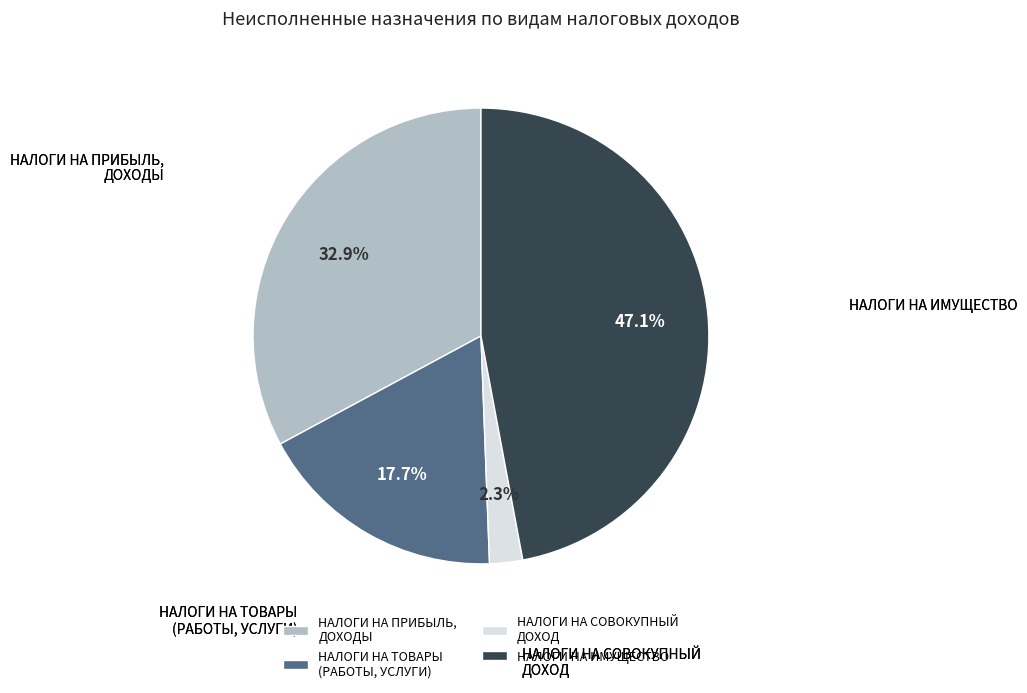

Is there any slice that represents more than half of the pie?

No